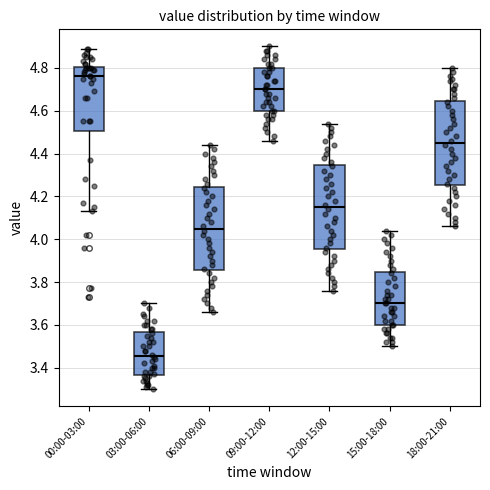

Reading left to right, transcribe this box plot: for each box, give where its median line is, the range the box spans, and where its two whiskers end, as read against the y-axis. The values are not printed on the chart, so give them approximately, as read against the axis.

00:00-03:00: median 4.76, box 4.50 to 4.80, whiskers 4.14 to 4.90
03:00-06:00: median 3.46, box 3.36 to 3.56, whiskers 3.30 to 3.70
06:00-09:00: median 4.06, box 3.86 to 4.24, whiskers 3.66 to 4.44
09:00-12:00: median 4.70, box 4.60 to 4.80, whiskers 4.46 to 4.90
12:00-15:00: median 4.16, box 3.96 to 4.34, whiskers 3.76 to 4.54
15:00-18:00: median 3.70, box 3.60 to 3.84, whiskers 3.50 to 4.04
18:00-21:00: median 4.46, box 4.26 to 4.64, whiskers 4.06 to 4.80